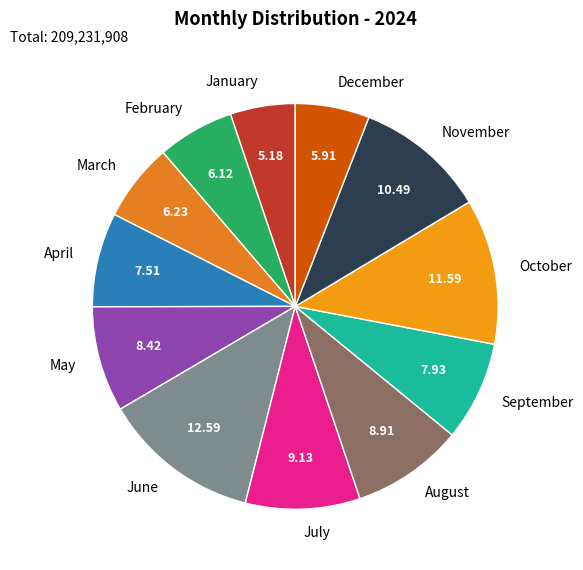

Combined, do November and March account for over 50%?

No